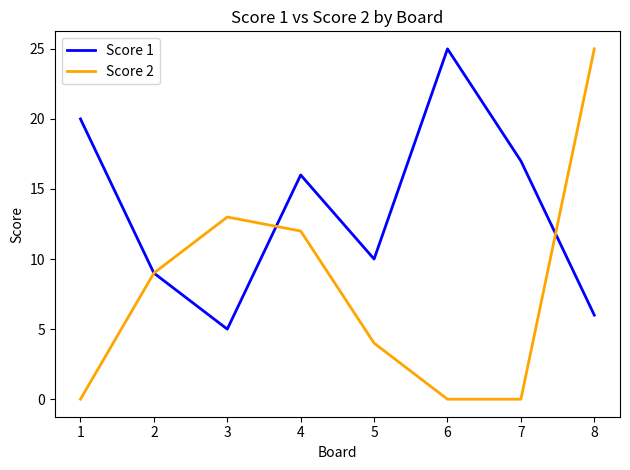

Does the chart display data point markers on the line(s)?

No